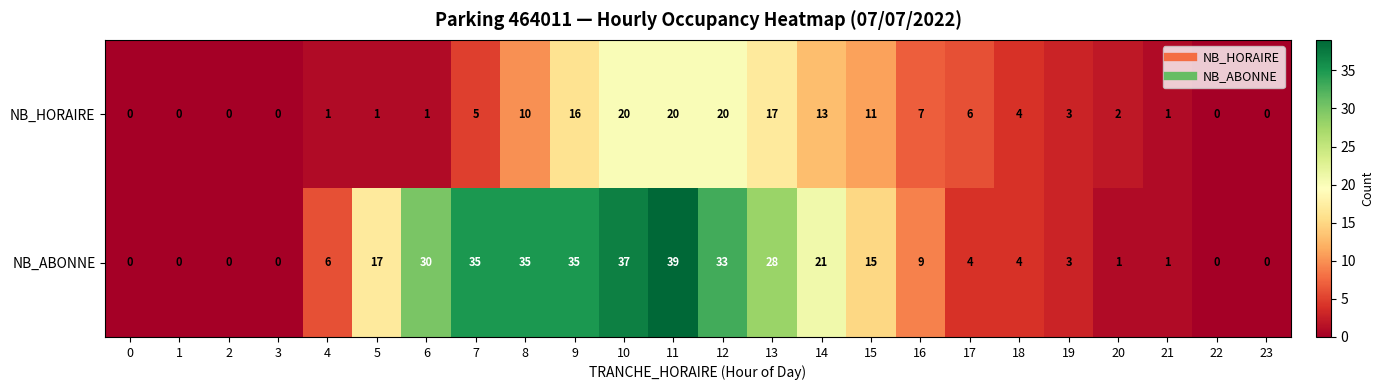

At which label is NB_ABONNE closest to 19?

5